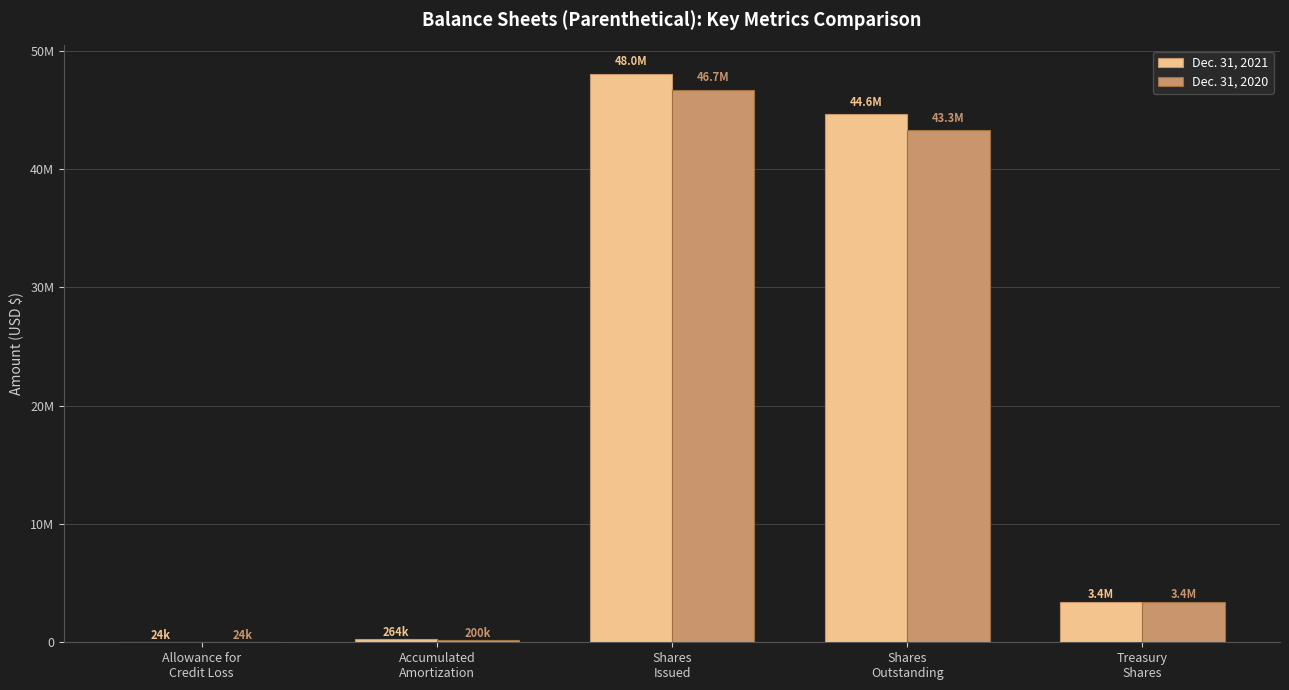

Reading right to left, transcribe all the data shown in this chart.

Dec. 31, 2021: Treasury
Shares=3420502	Shares
Outstanding=44623660	Shares
Issued=48044162	Accumulated
Amortization=263729	Allowance for
Credit Loss=24271
Dec. 31, 2020: Treasury
Shares=3420502	Shares
Outstanding=43259617	Shares
Issued=46680119	Accumulated
Amortization=199899	Allowance for
Credit Loss=24469